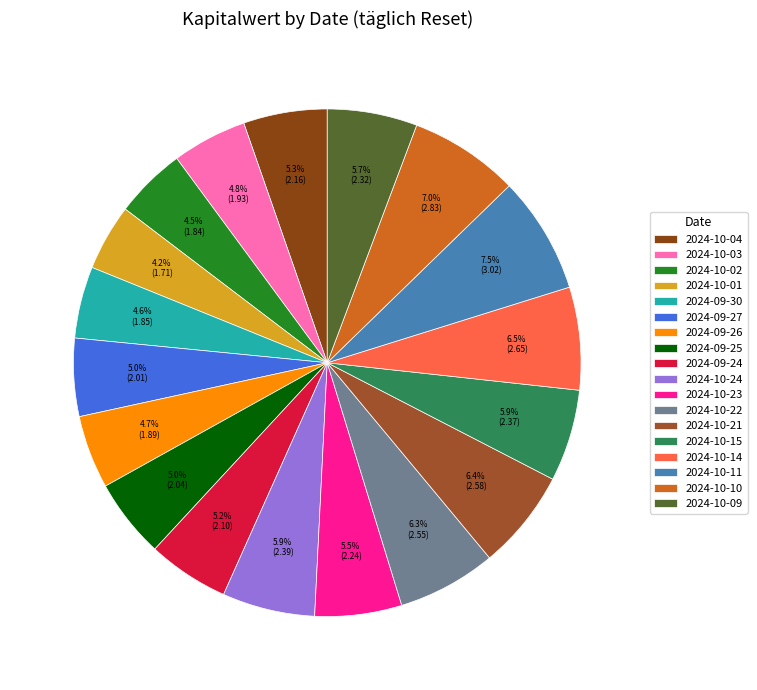

To the nearest percent, what percentage of the pie is 2024-09-24?

5%